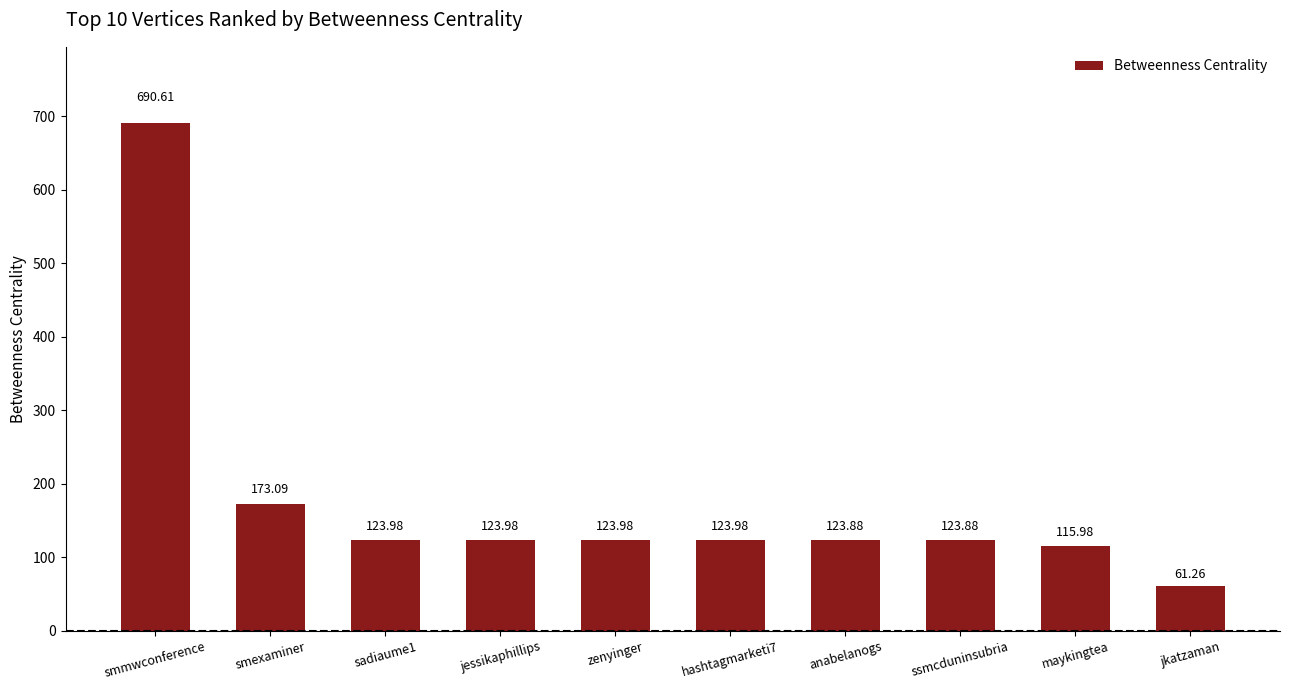

True or false: the data shows 82.3 at jessikaphillips.

False